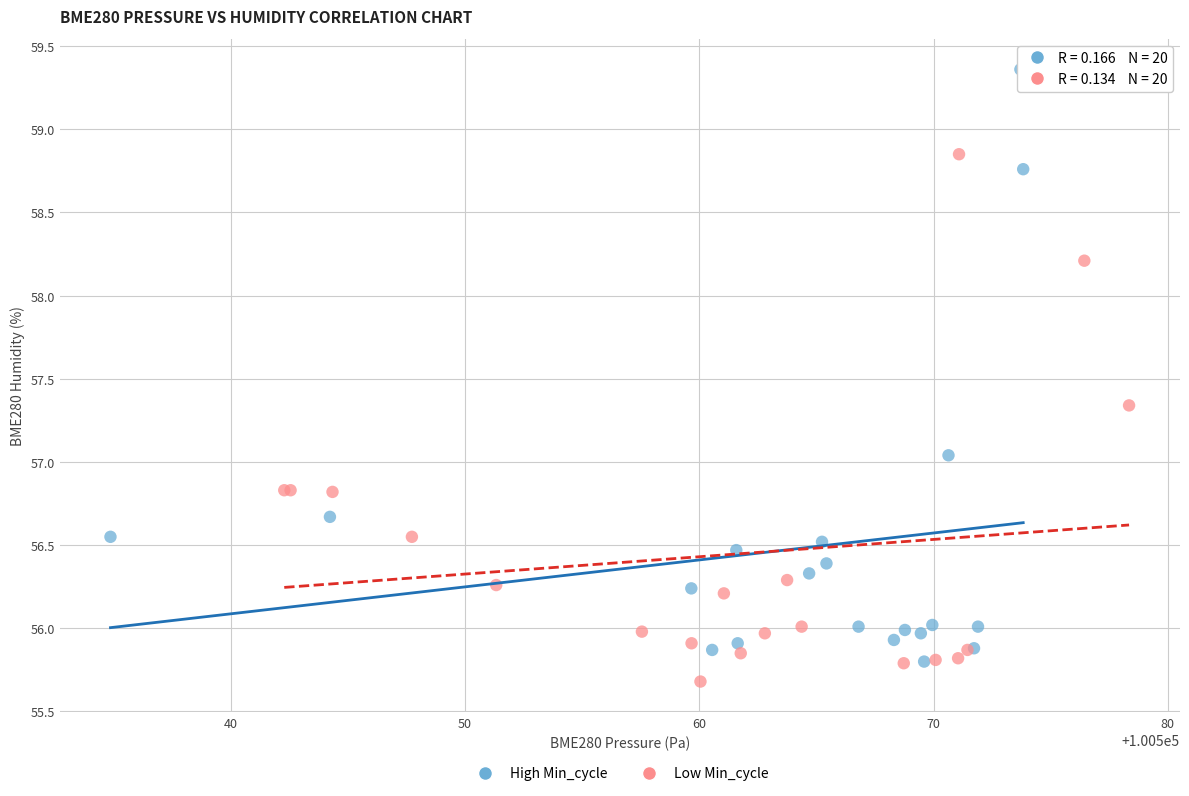

Which series contains the lowest Y value?

Low Min_cycle